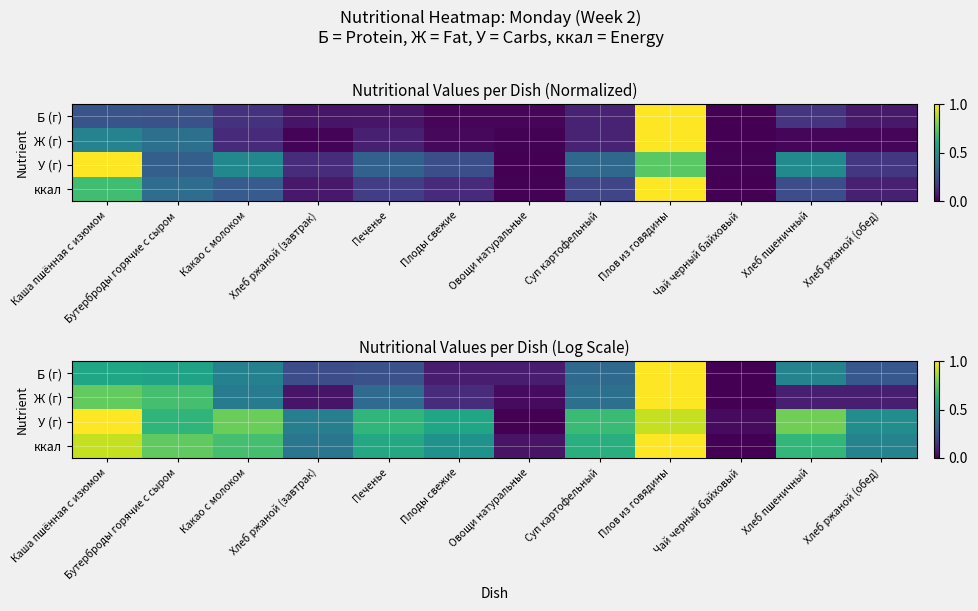

Which series changed the most between Хлеб ржаной (завтрак) and Хлеб ржаной (обед)?

У (г)